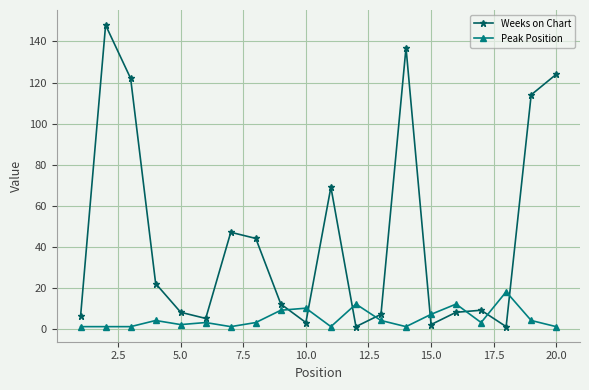

What is the difference between the maximum and minimum values in the Peak Position series?

17